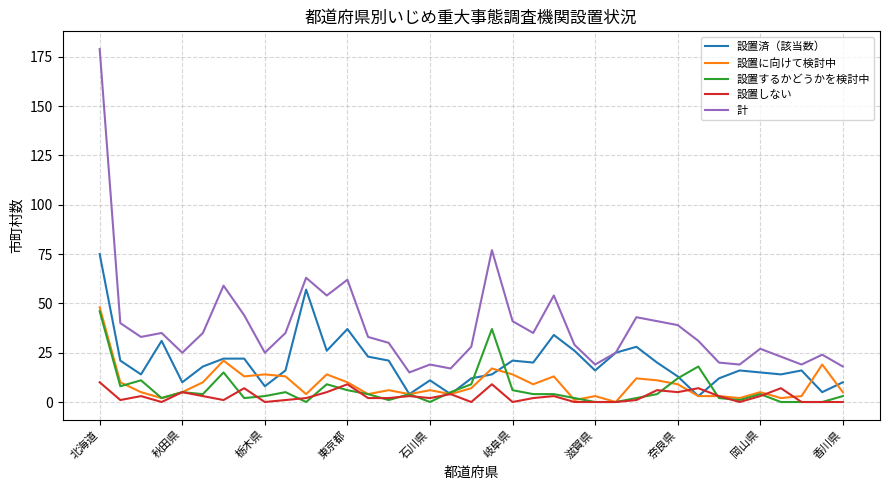

True or false: 設置するかどうかを検討中 and 計 cross at least once.

False